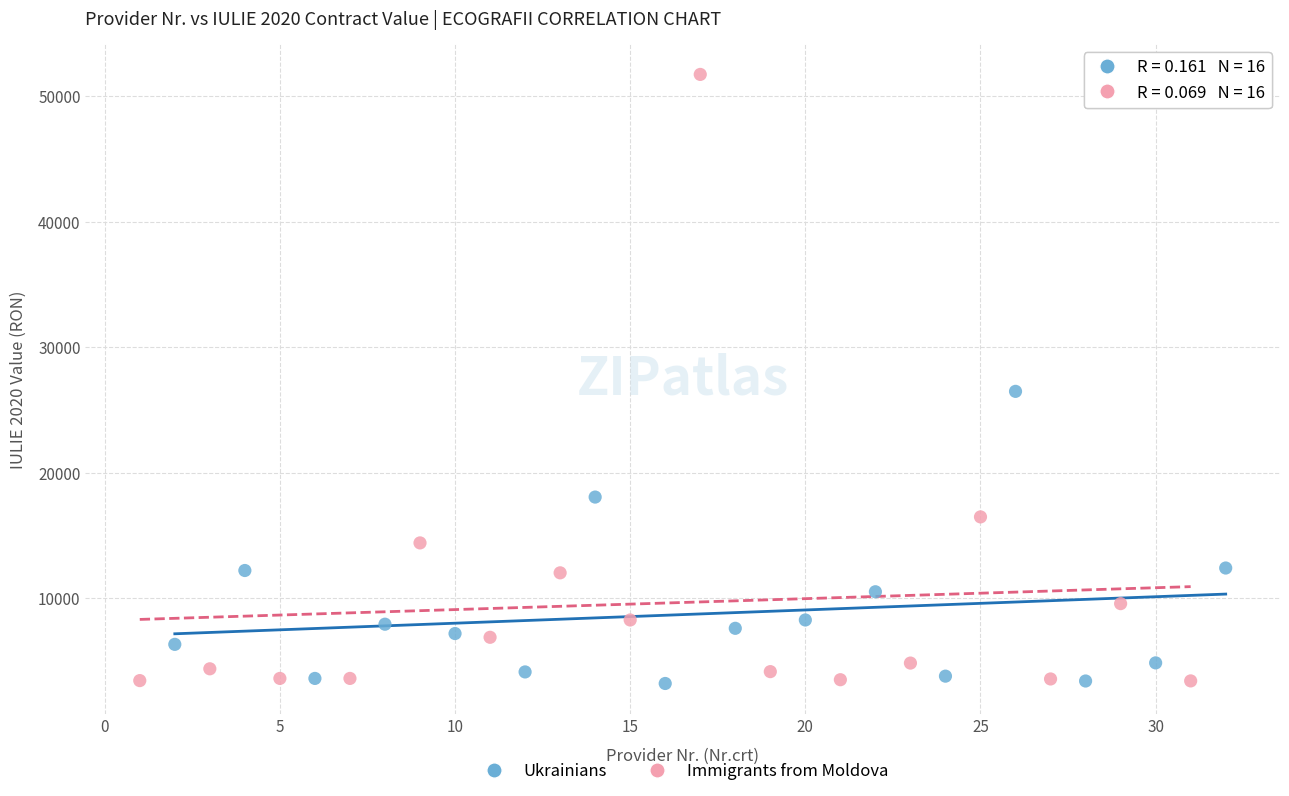

Which series has the widest spread of Y values?

Immigrants from Moldova